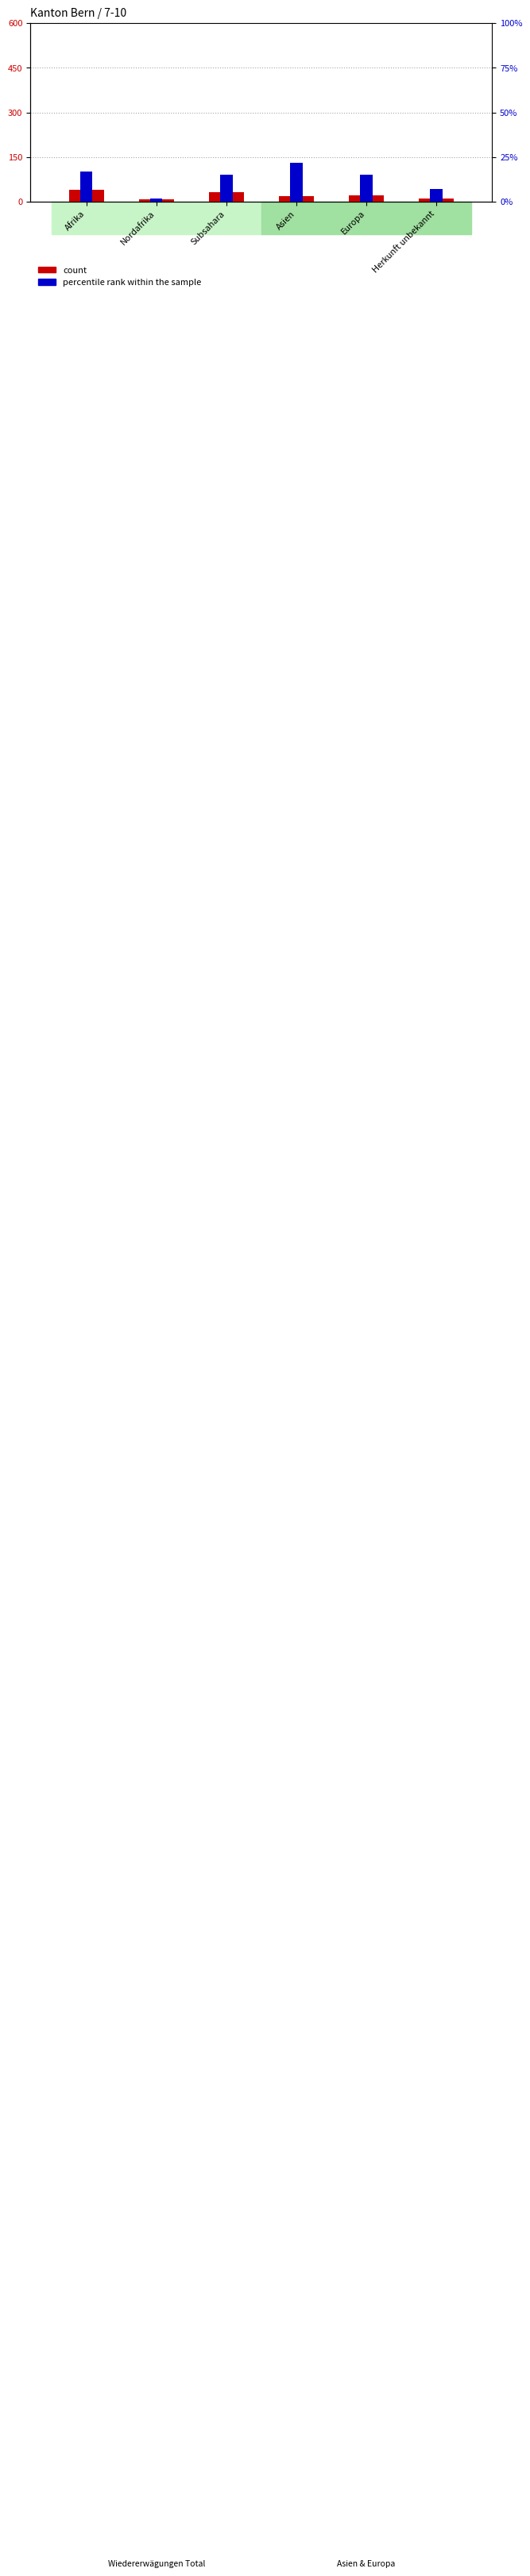

What is the minimum value for percentile rank within the sample?

2